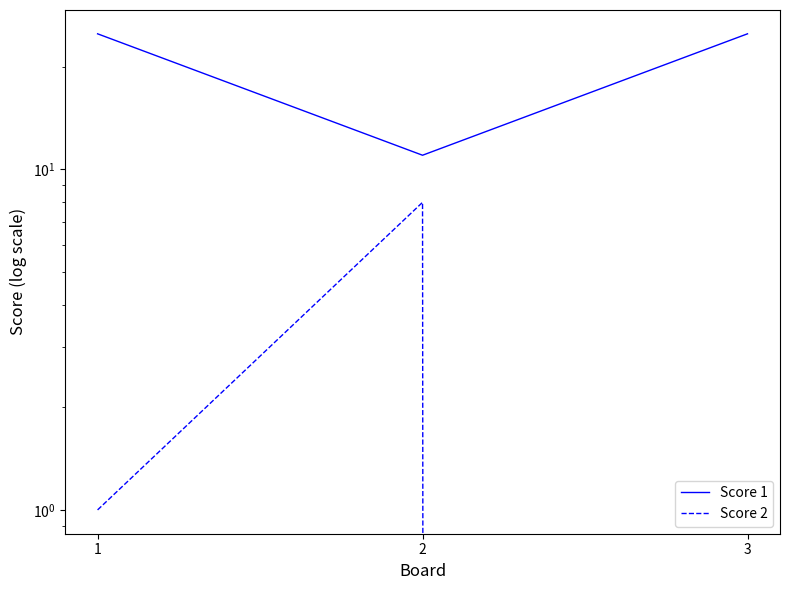

Is the value of Score 2 at 3 greater than the value of Score 1 at 2?

No